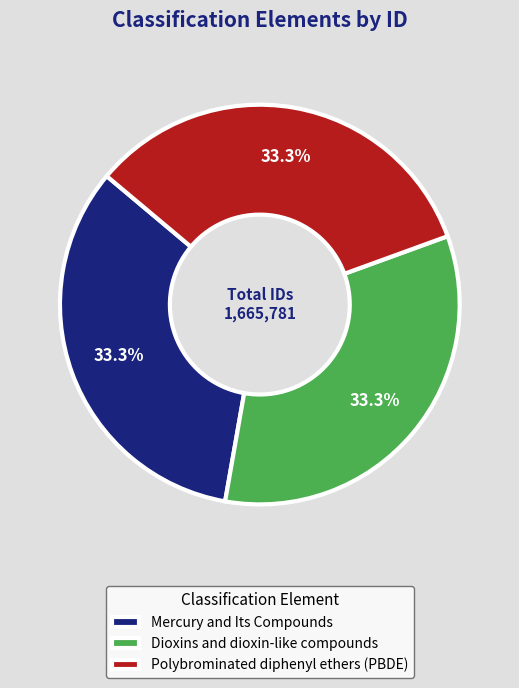

How many segments does this pie chart have?

3